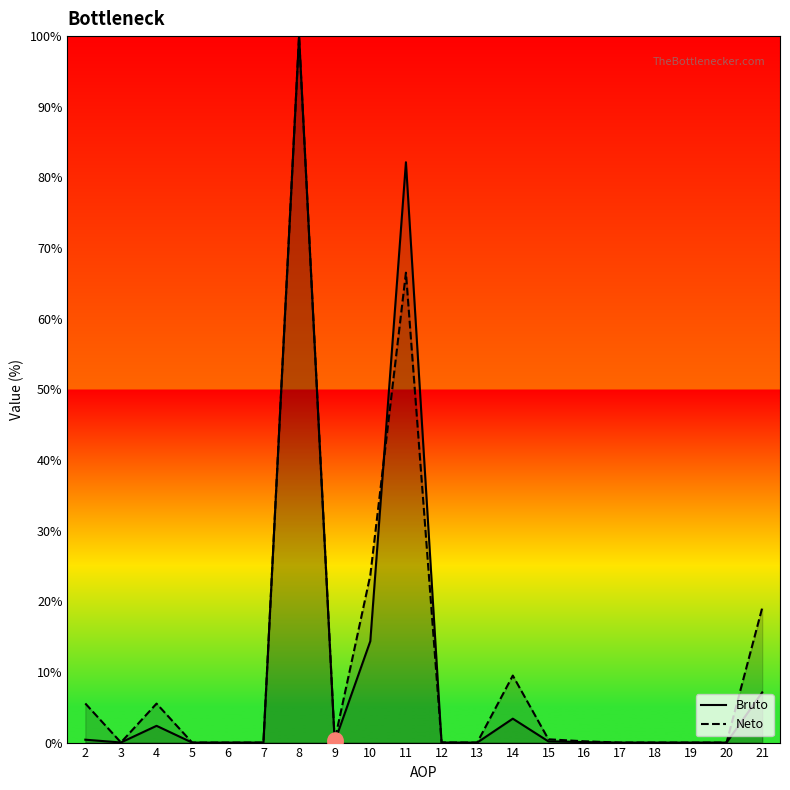

At which category is the sum across all series the highest?

8